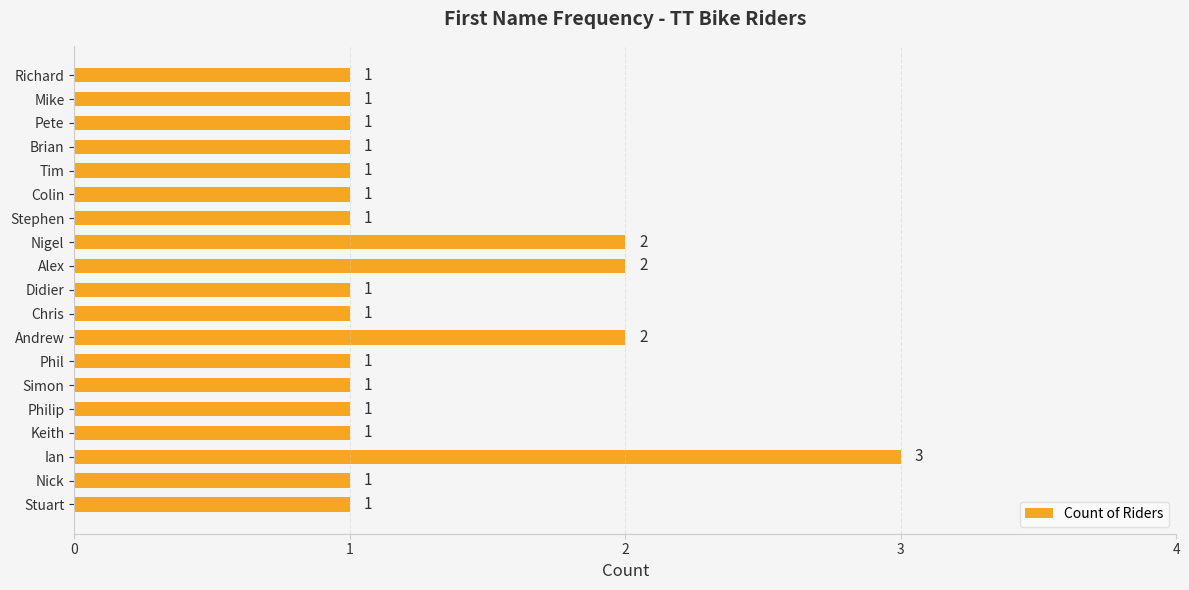

How many values are between 1 and 2?

18